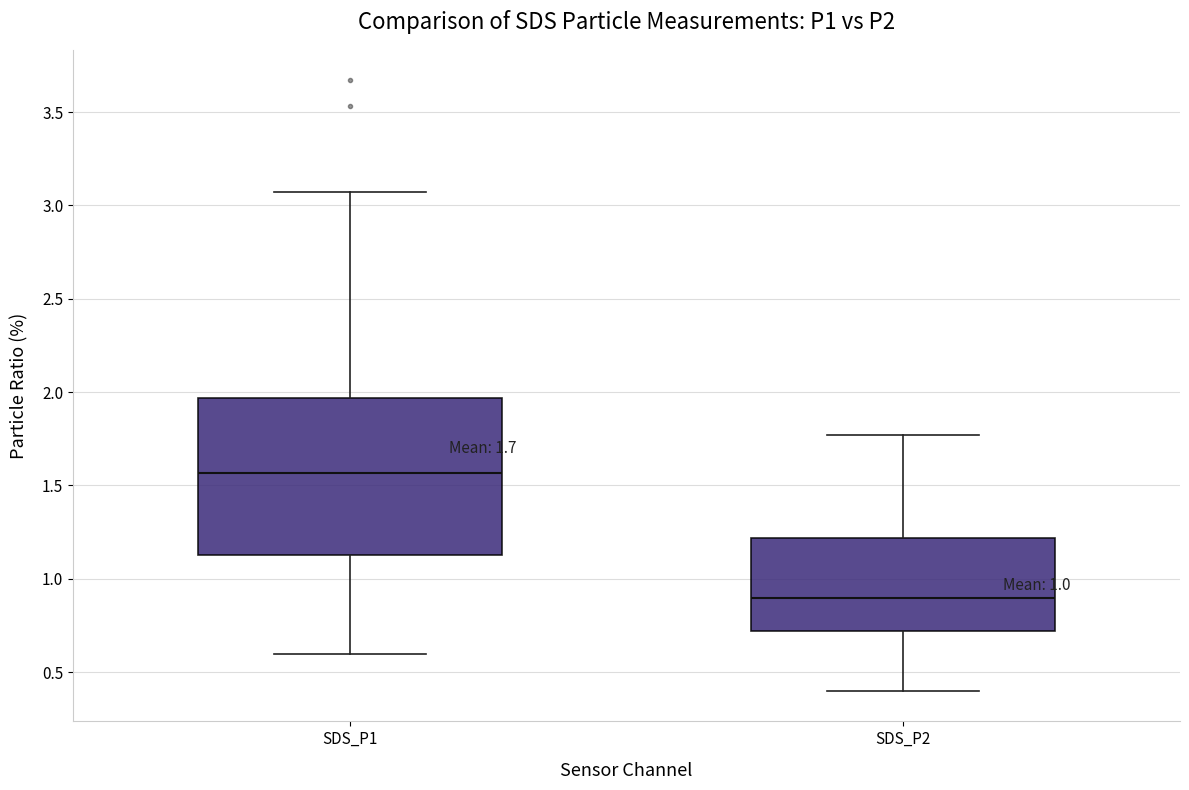

Which box's median line is the lowest?

SDS_P2